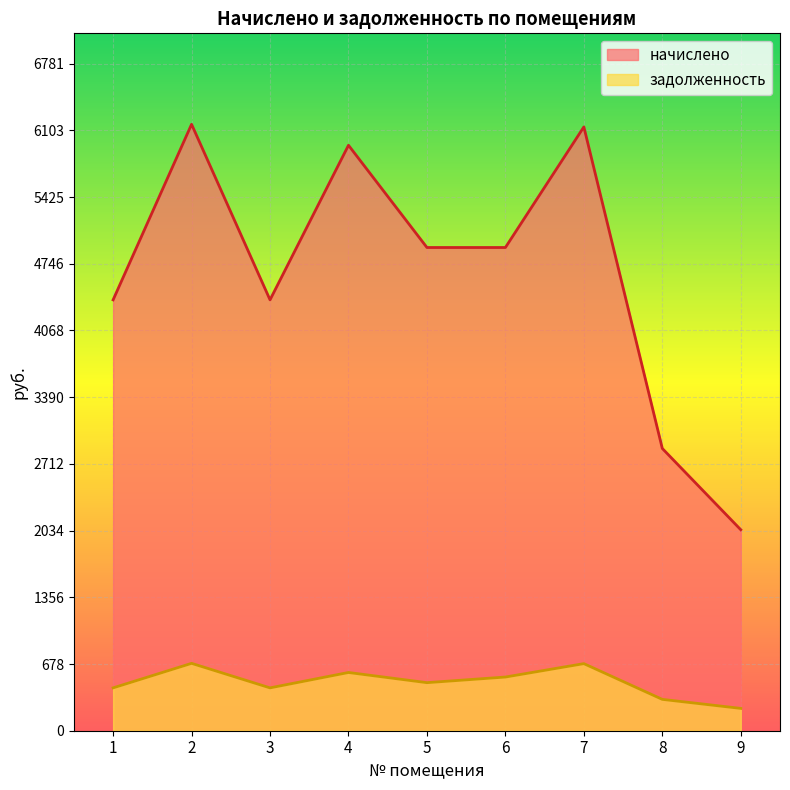

Which series has the widest spread of values?

начислено